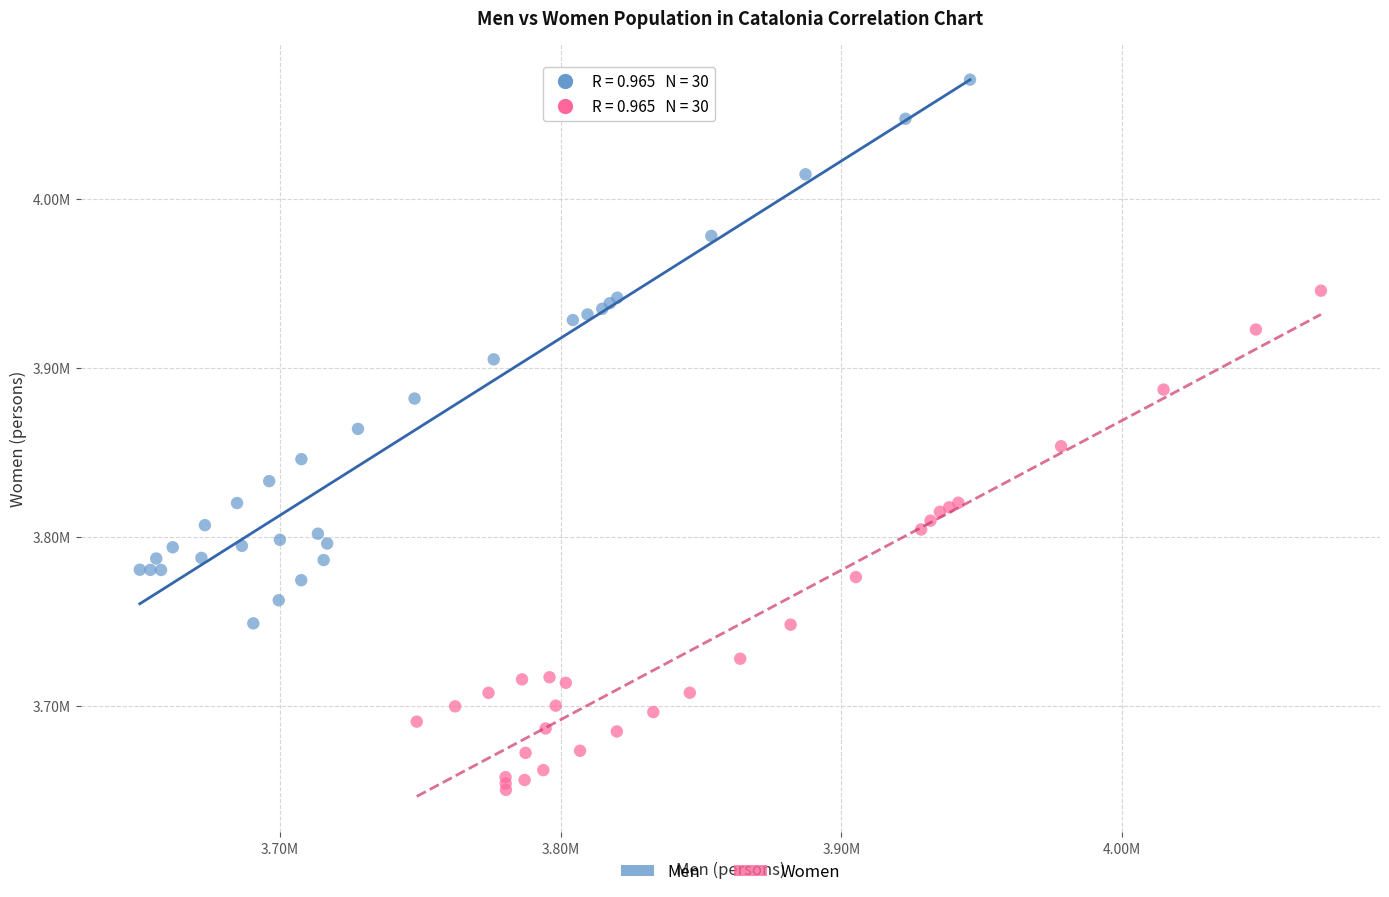

Which series reaches the minimum Y coordinate?

Women